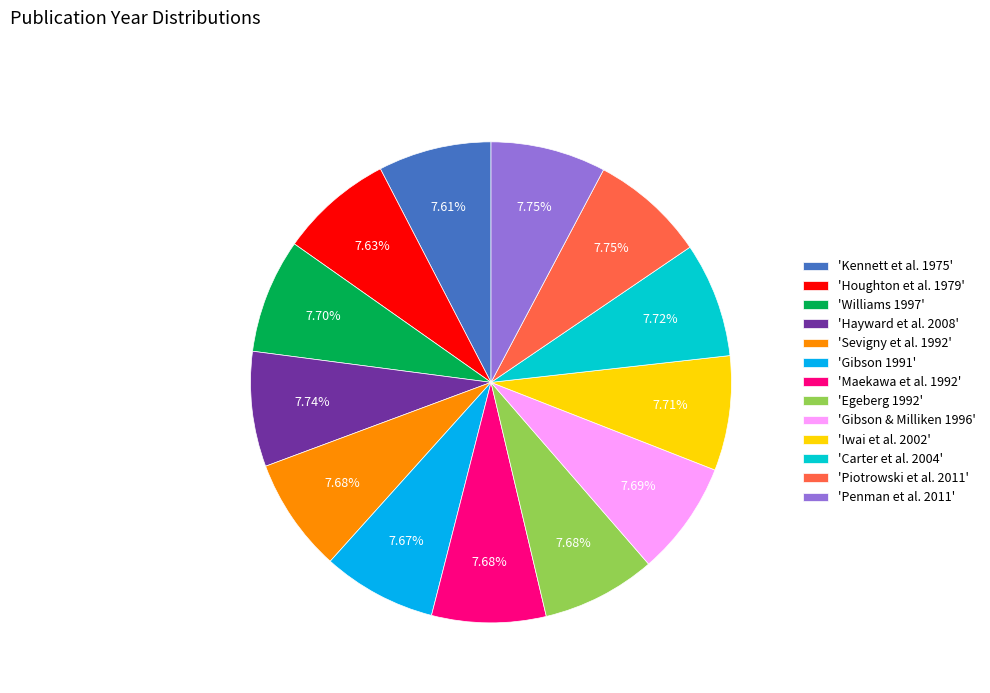

Is there any slice that represents more than half of the pie?

No